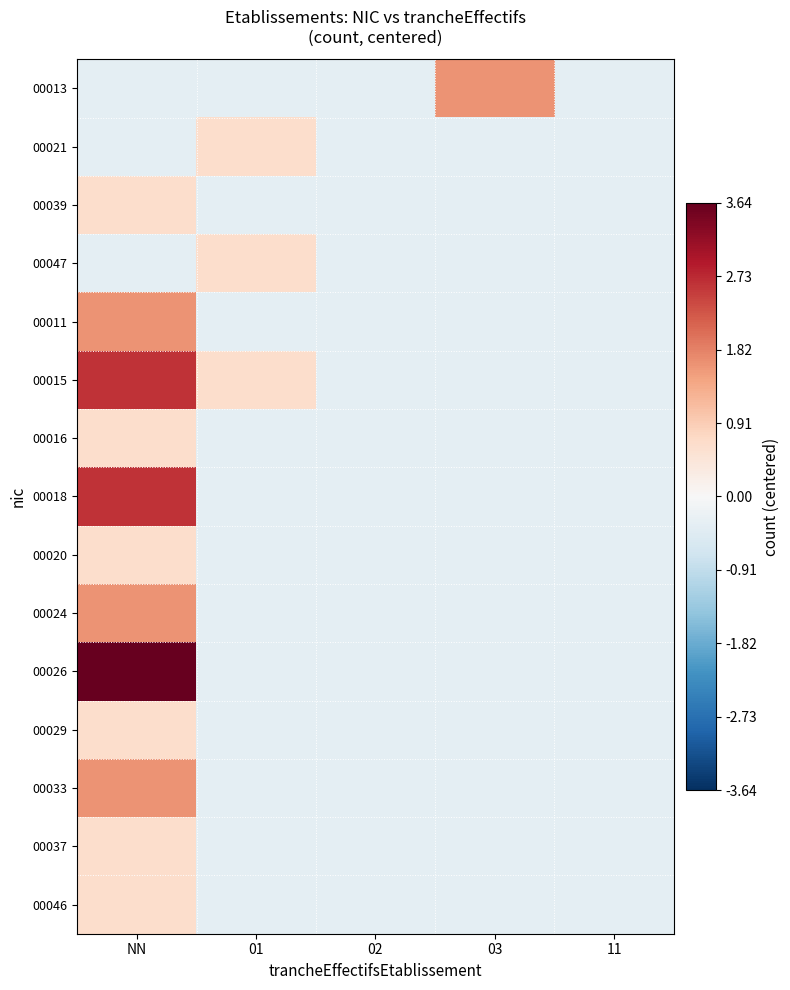

Reading right to left, what are all the values shown in this chart?

00013: 11=-0.4	03=1.6	02=-0.4	01=-0.4	NN=-0.4
00021: 11=-0.4	03=-0.4	02=-0.4	01=0.6	NN=-0.4
00039: 11=-0.4	03=-0.4	02=-0.4	01=-0.4	NN=0.6
00047: 11=-0.4	03=-0.4	02=-0.4	01=0.6	NN=-0.4
00011: 11=-0.4	03=-0.4	02=-0.4	01=-0.4	NN=1.6
00015: 11=-0.4	03=-0.4	02=-0.4	01=0.6	NN=2.6
00016: 11=-0.4	03=-0.4	02=-0.4	01=-0.4	NN=0.6
00018: 11=-0.4	03=-0.4	02=-0.4	01=-0.4	NN=2.6
00020: 11=-0.4	03=-0.4	02=-0.4	01=-0.4	NN=0.6
00024: 11=-0.4	03=-0.4	02=-0.4	01=-0.4	NN=1.6
00026: 11=-0.4	03=-0.4	02=-0.4	01=-0.4	NN=3.6
00029: 11=-0.4	03=-0.4	02=-0.4	01=-0.4	NN=0.6
00033: 11=-0.4	03=-0.4	02=-0.4	01=-0.4	NN=1.6
00037: 11=-0.4	03=-0.4	02=-0.4	01=-0.4	NN=0.6
00046: 11=-0.4	03=-0.4	02=-0.4	01=-0.4	NN=0.6